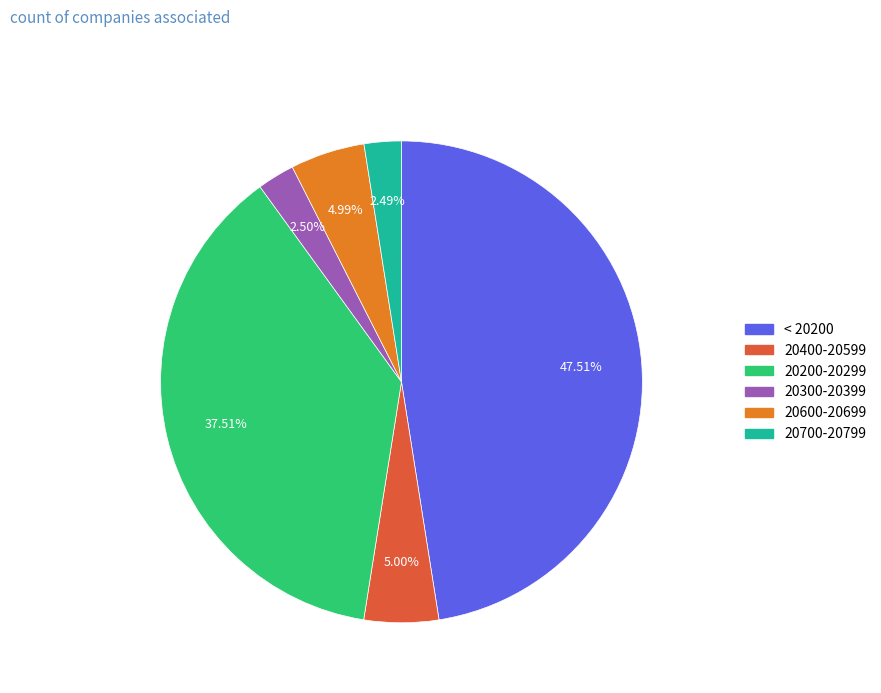

Is there a majority slice in this chart?

No